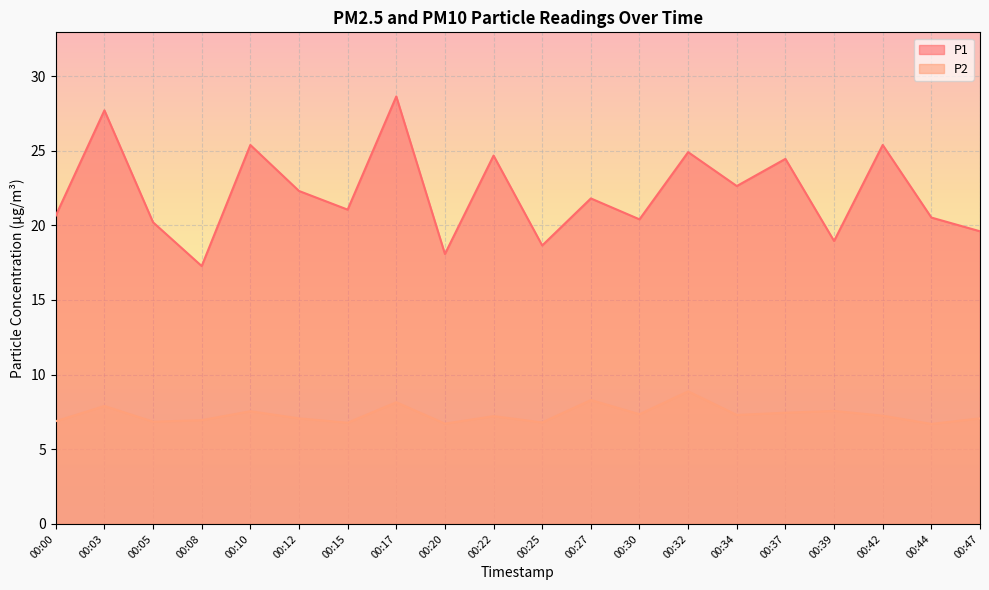

Count the number of data series in this chart.

2